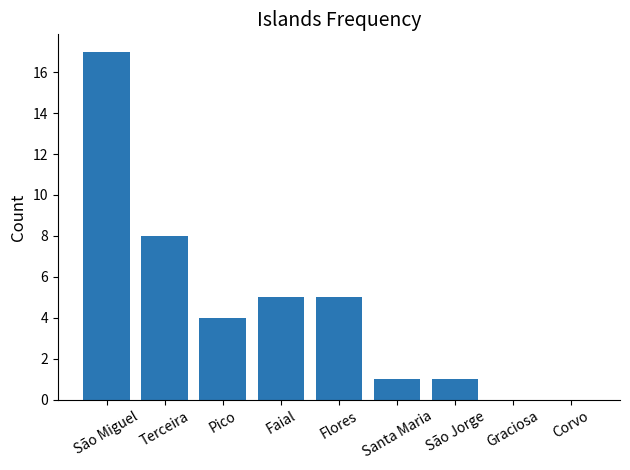

What is the difference between the values at São Jorge and Terceira?

7